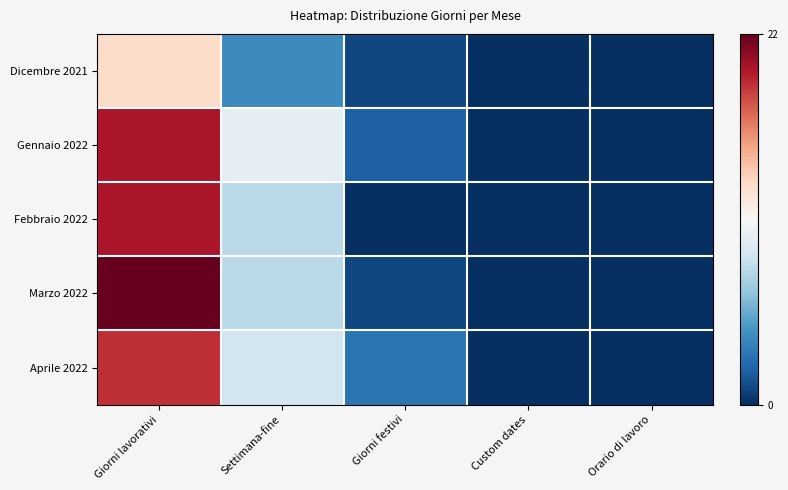

How many data points does each series have?

5